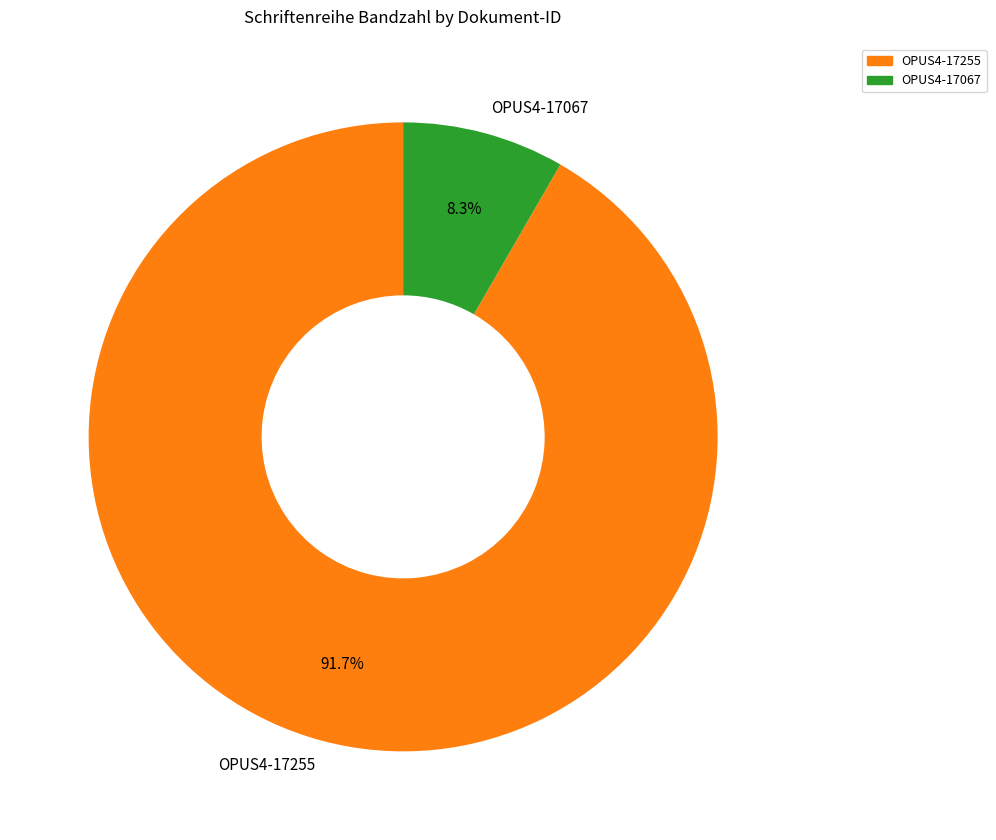

Which slice is the largest?

OPUS4-17255